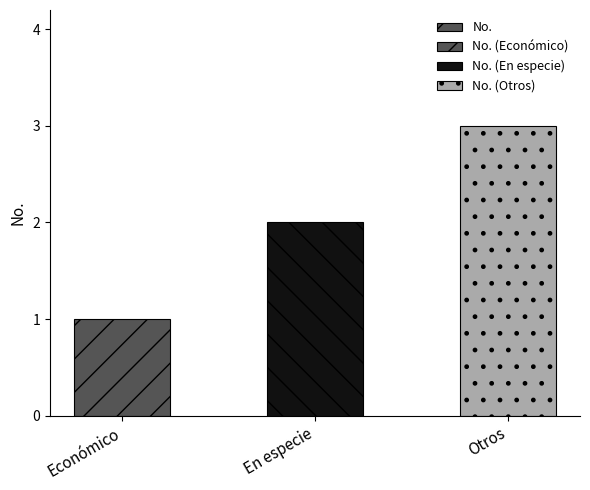

Which category has the lowest value across all series?

Económico